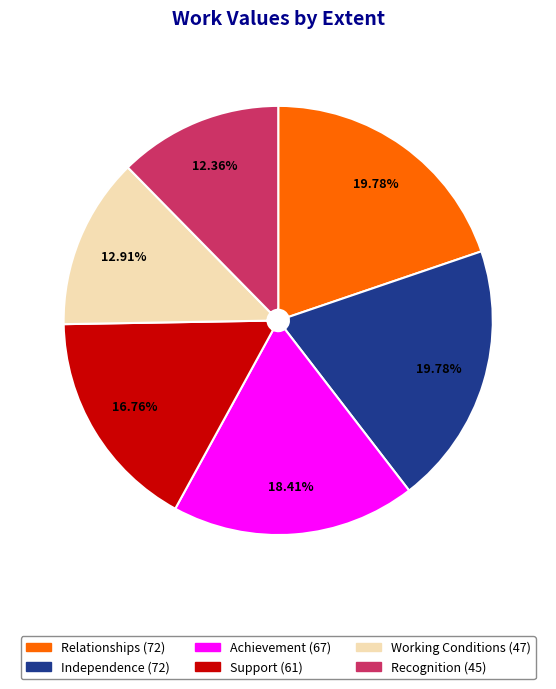

To the nearest percent, what percentage of the pie is Support?

17%